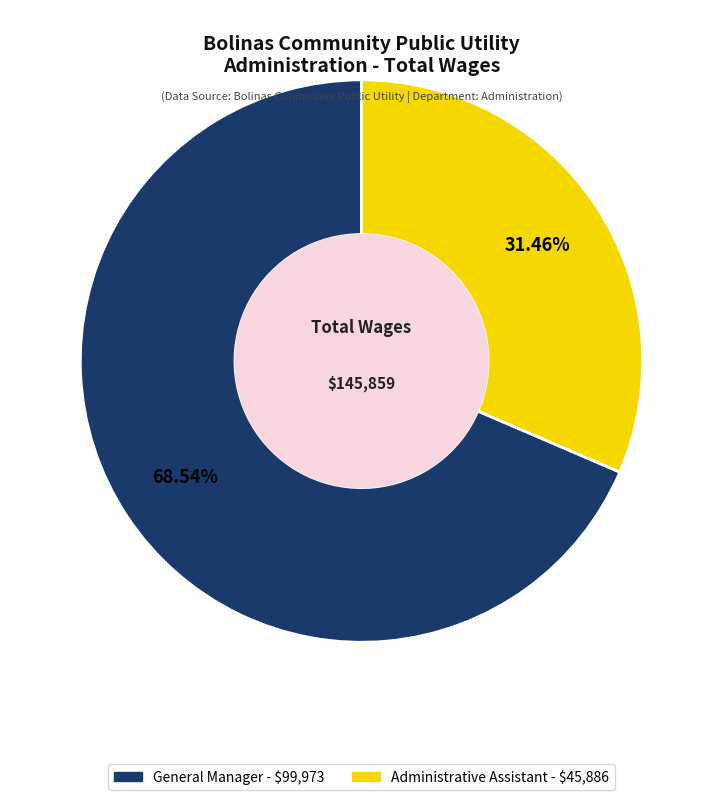

Rank the categories by value from lowest to highest.

Administrative Assistant, General Manager